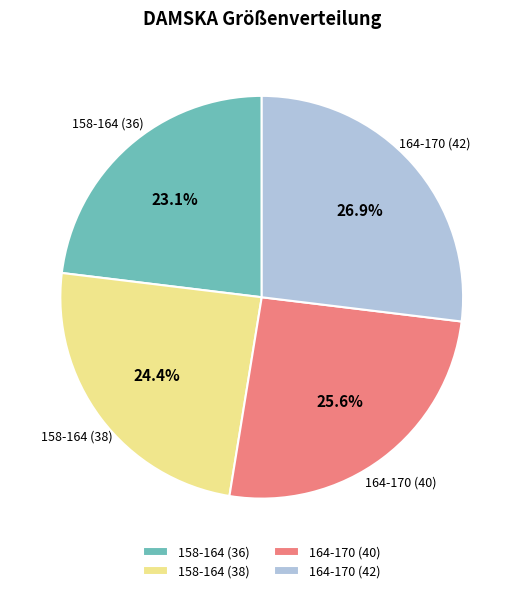

Which slice is the largest?

164-170 (42)